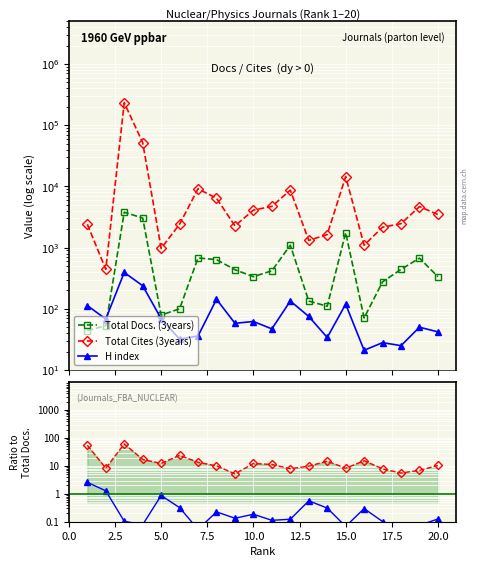

What is the average value of the Cites/Docs ratio series?

15.9